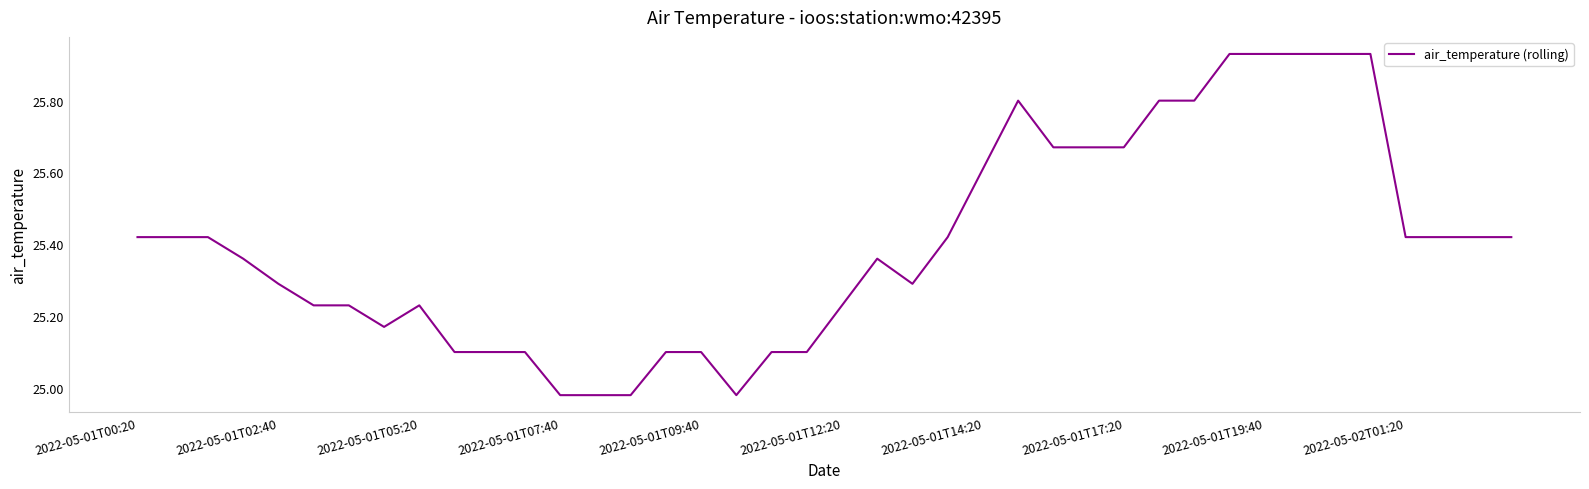

What is the greatest value displayed?

25.9